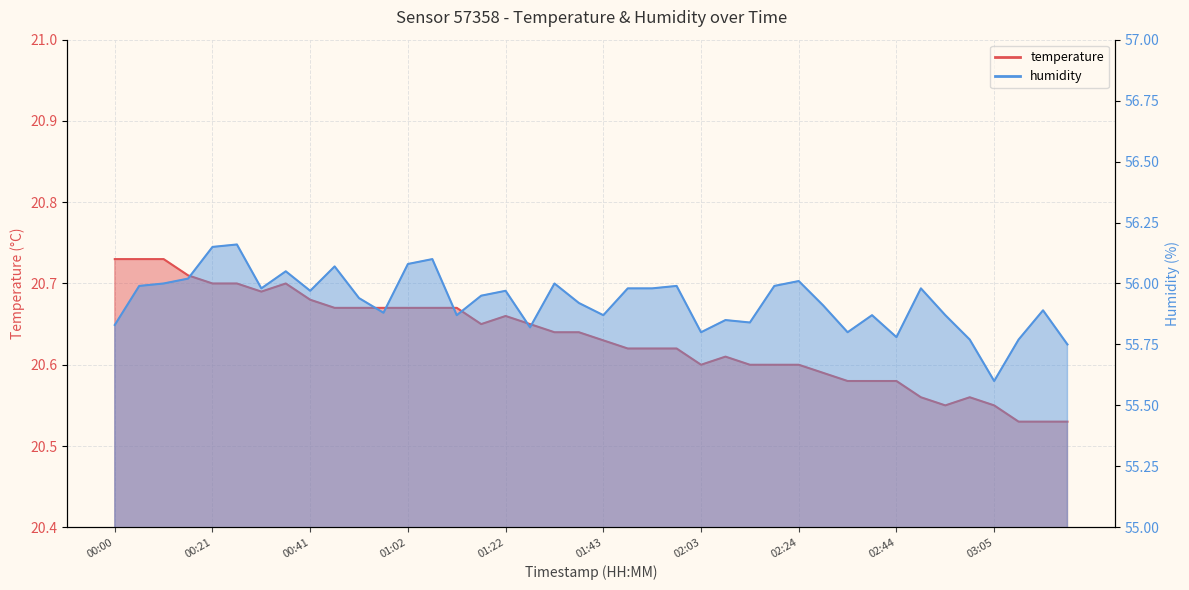

Rank the series by their average value, from lowest to highest.

temperature, humidity